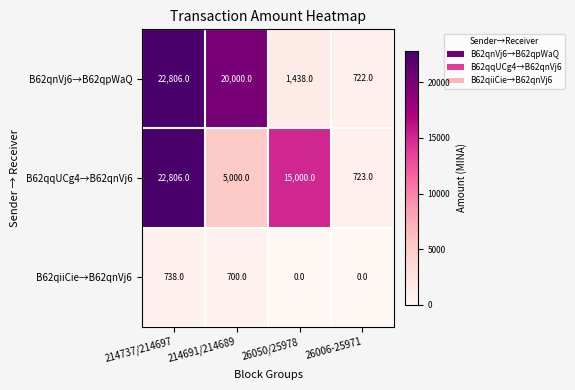

What is the average value of the B62qiiCie→B62qnVj6 series?

360